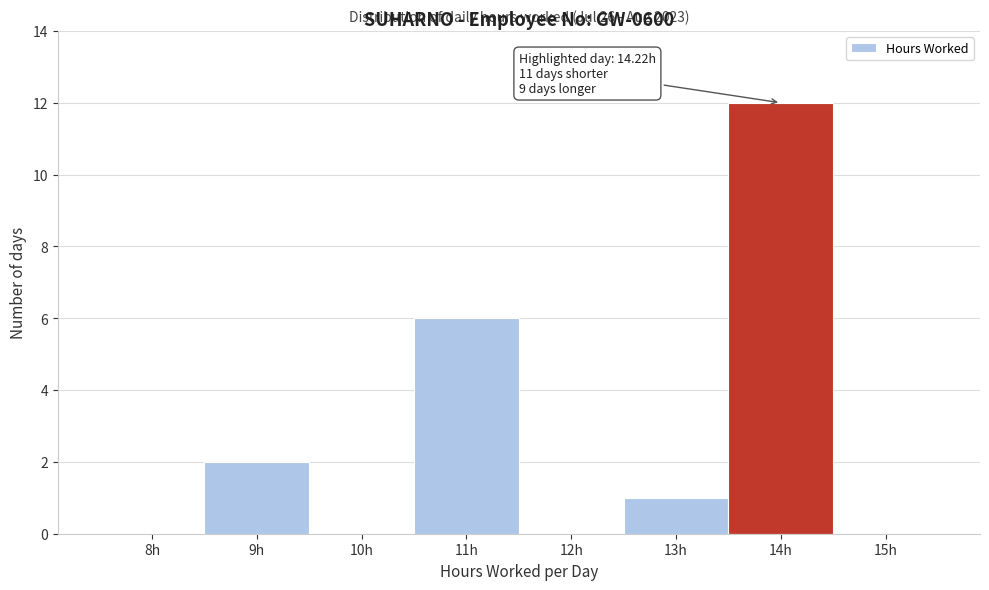

Reading right to left, list all the values displayed in this chart.

15h=0	14h=12	13h=1	12h=0	11h=6	10h=0	9h=2	8h=0